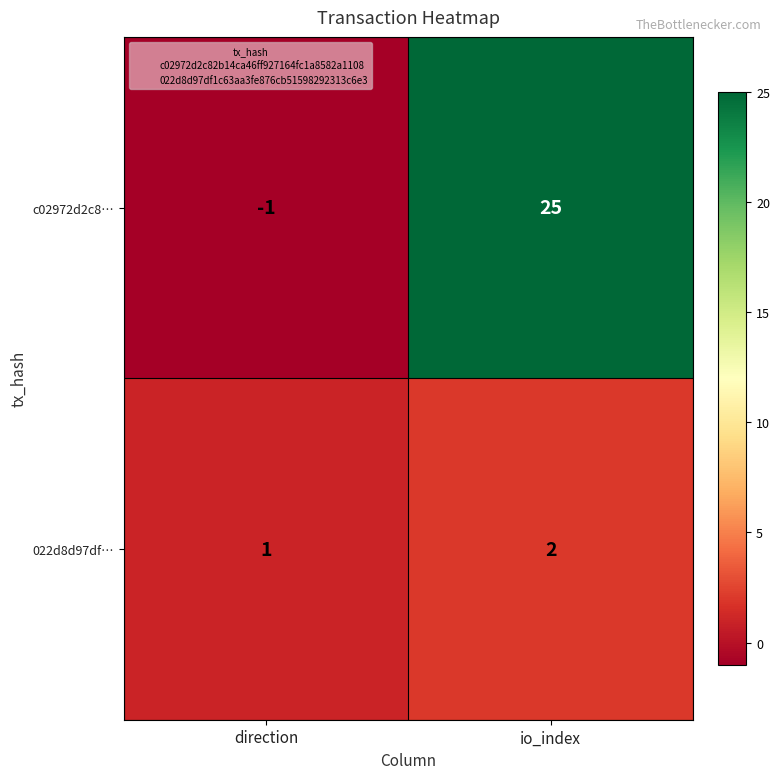

What is the sum of the c02972d2c8… values at io_index and direction?

24